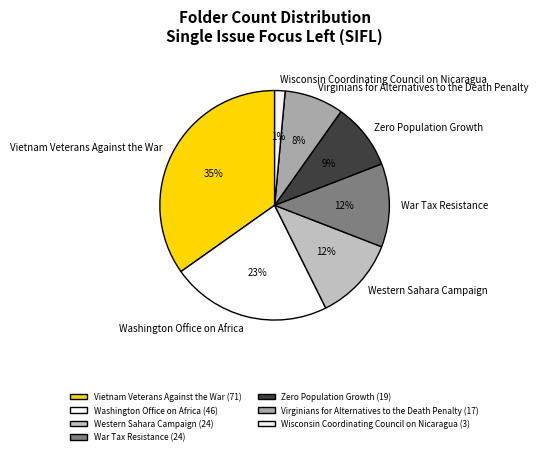

Approximately how many times larger is the value at Zero Population Growth compared to Western Sahara Campaign?

0.8